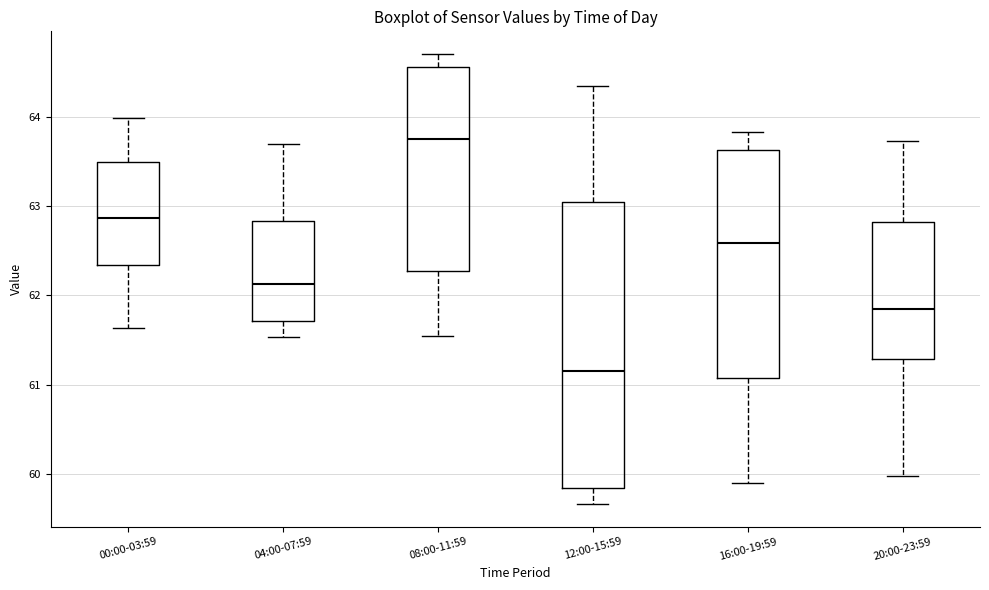

Reading left to right, read every box against the y-axis: the position of its median line, the range the box covers, and the ends of its whiskers. The values are not printed on the chart, so give them approximately, as read against the axis.

00:00-03:59: median 62.9, box 62.3 to 63.5, whiskers 61.6 to 64.0
04:00-07:59: median 62.1, box 61.7 to 62.8, whiskers 61.5 to 63.7
08:00-11:59: median 63.8, box 62.3 to 64.6, whiskers 61.6 to 64.7
12:00-15:59: median 61.2, box 59.8 to 63.0, whiskers 59.7 to 64.4
16:00-19:59: median 62.6, box 61.1 to 63.6, whiskers 59.9 to 63.8
20:00-23:59: median 61.9, box 61.3 to 62.8, whiskers 60.0 to 63.7